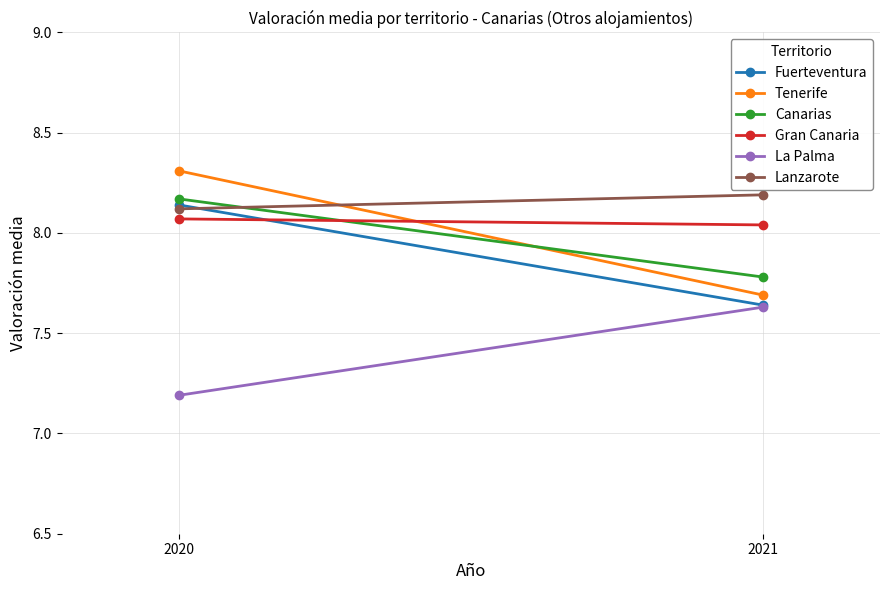

Which series changed the most between 2020 and 2021?

Tenerife